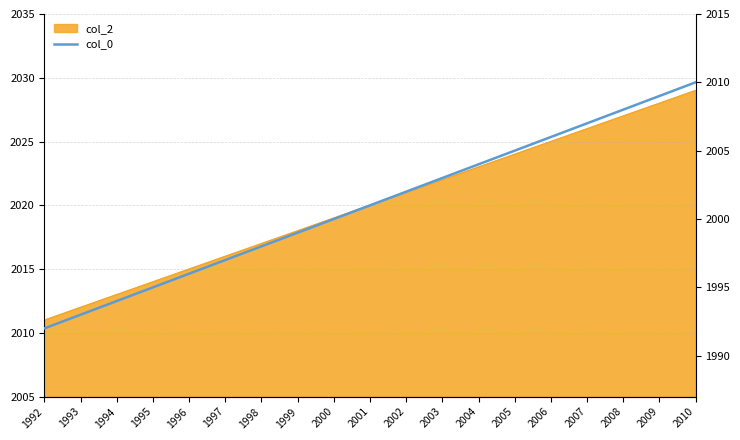

Does the chart display data point markers on the line(s)?

No